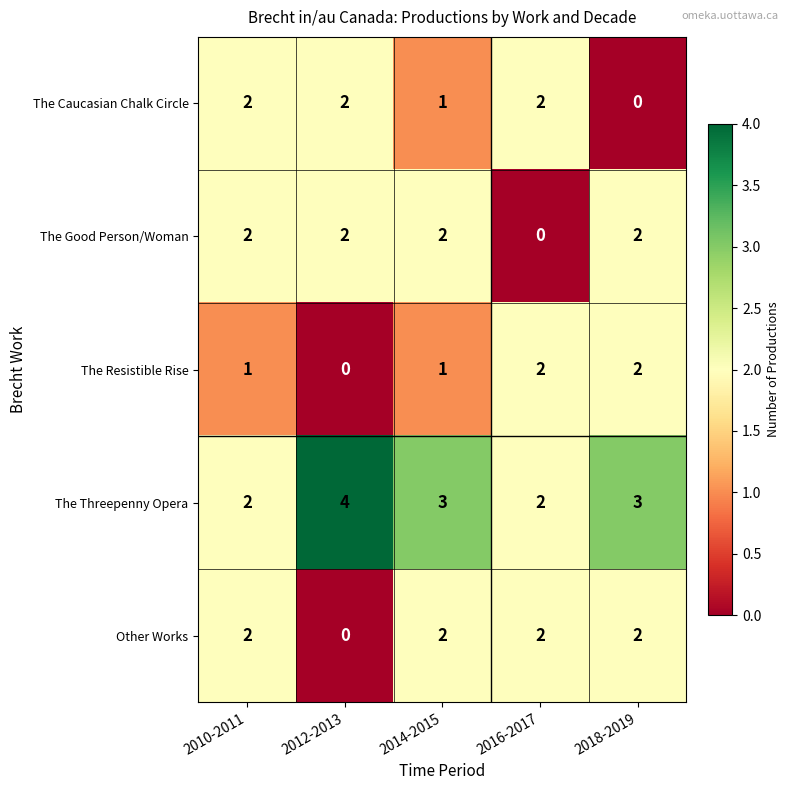

Which category has the highest value in the The Threepenny Opera series?

2012-2013